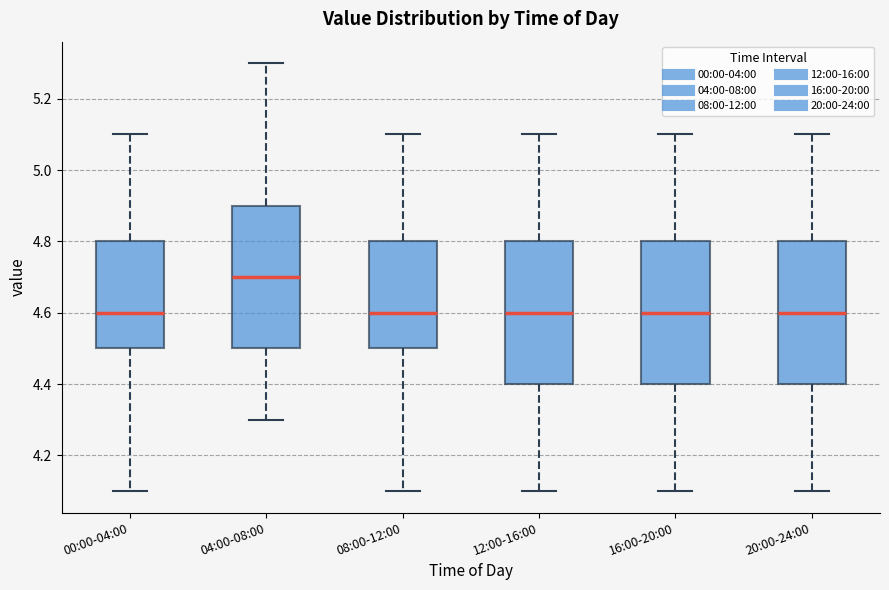

Where is the lower edge of the box for 16:00-20:00 on the y-axis? The values are not printed on the chart, so give them approximately, as read against the axis.

4.4